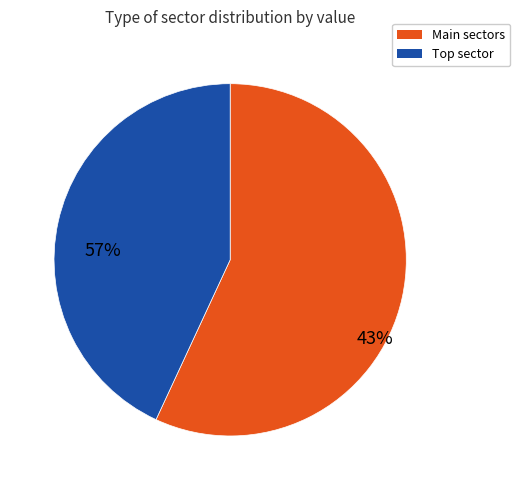

Is 104 the majority of the pie?

No